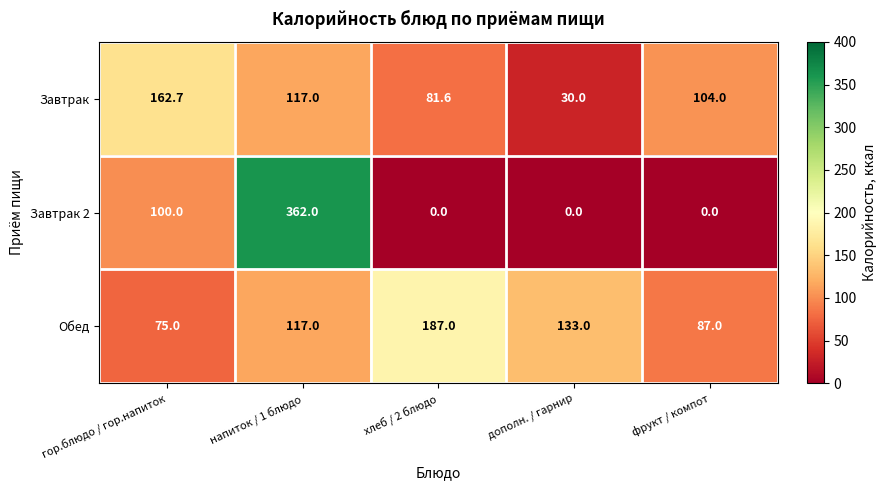

How many Завтрак 2 values are between 0 and 100?

4